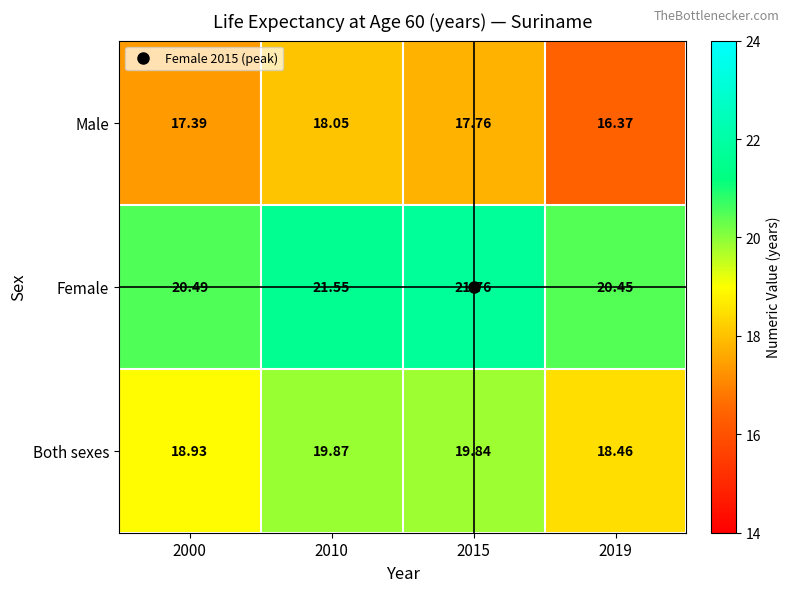

List the series in order of their peak value, lowest first.

Male, Both sexes, Female